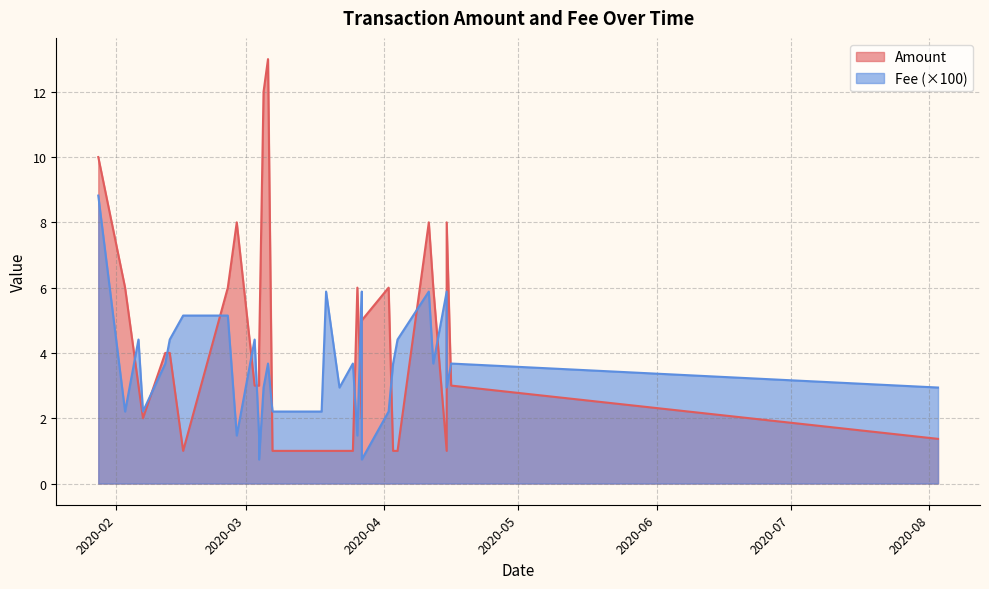

What is the spread (max minus min) of values at 22?

3.0